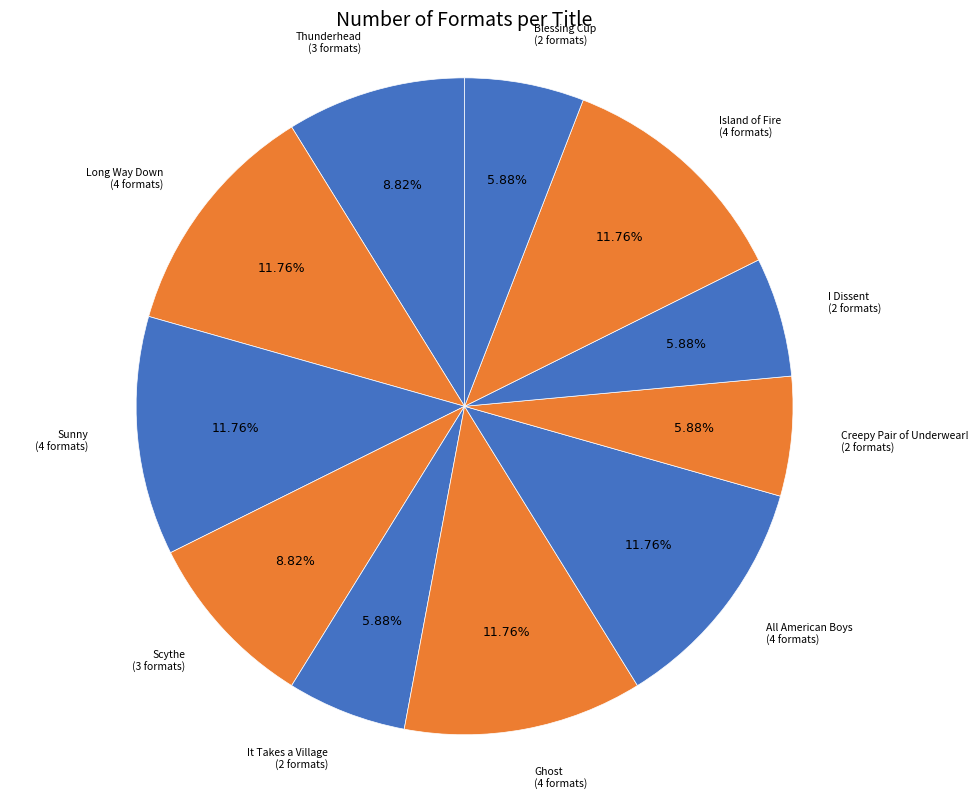

Is the sum of Long Way Down and Sunny greater than half?

No